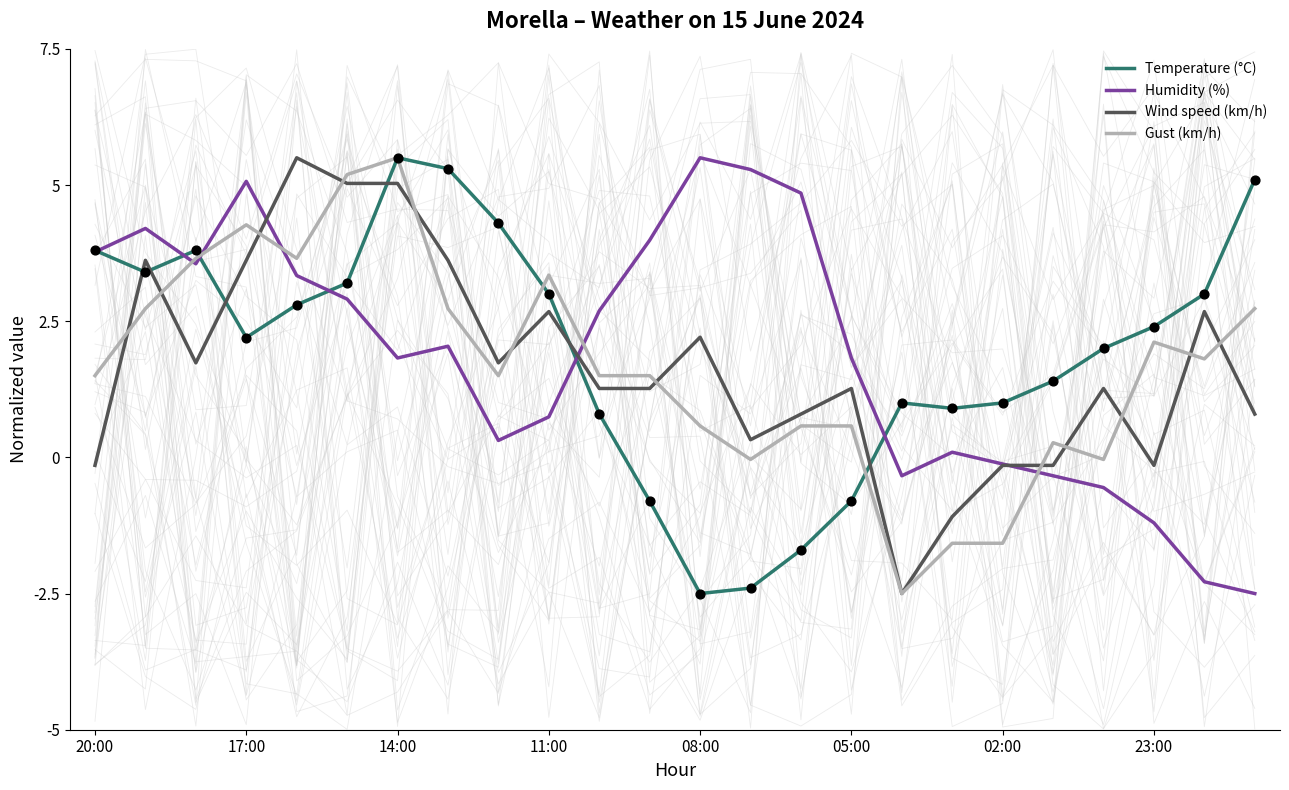

Which series has the widest spread of Y values?

Temperature (°C)